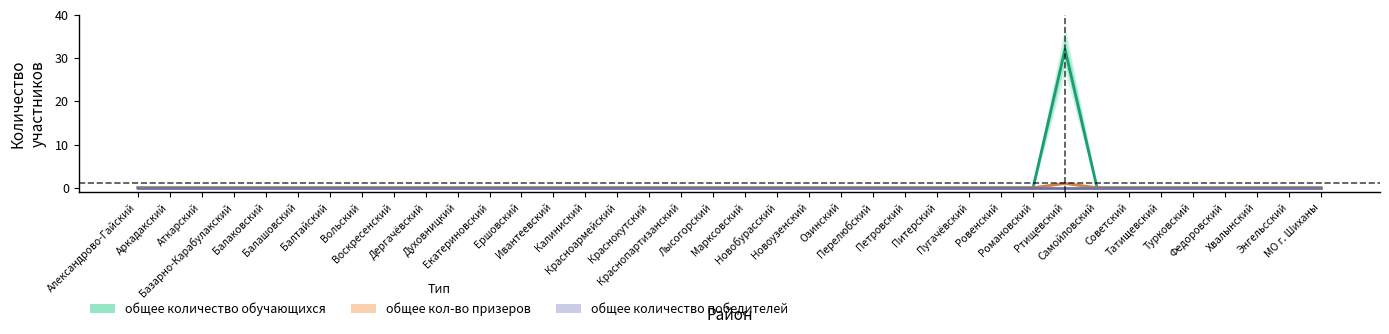

Rank the series by their maximum value, from lowest to highest.

общее количество победителей, общее кол-во призеров, общее количество обучающихся